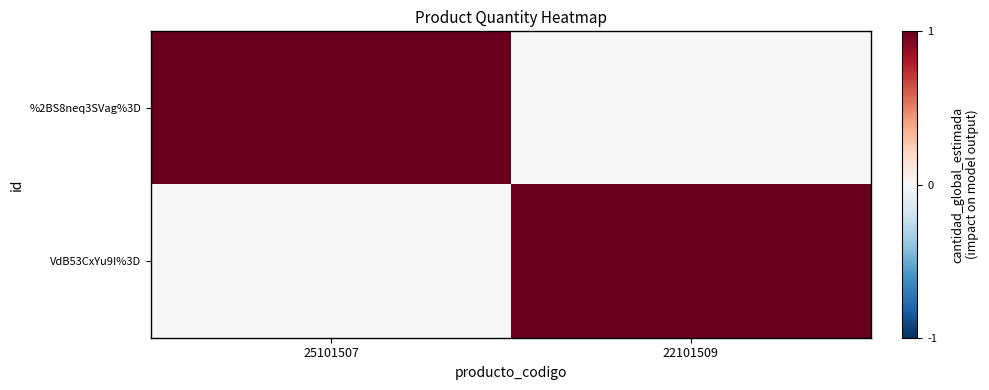

At 22101509, list the series in order from smallest to largest.

%2BS8neq3SVag%3D, VdB53CxYu9I%3D